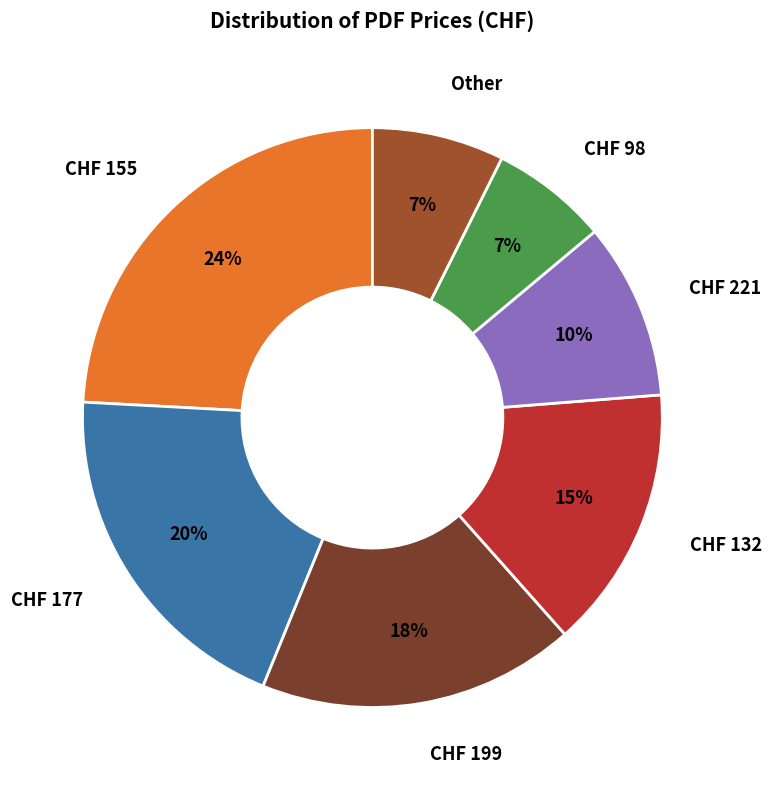

To the nearest percent, what is the average slice percentage?

14%